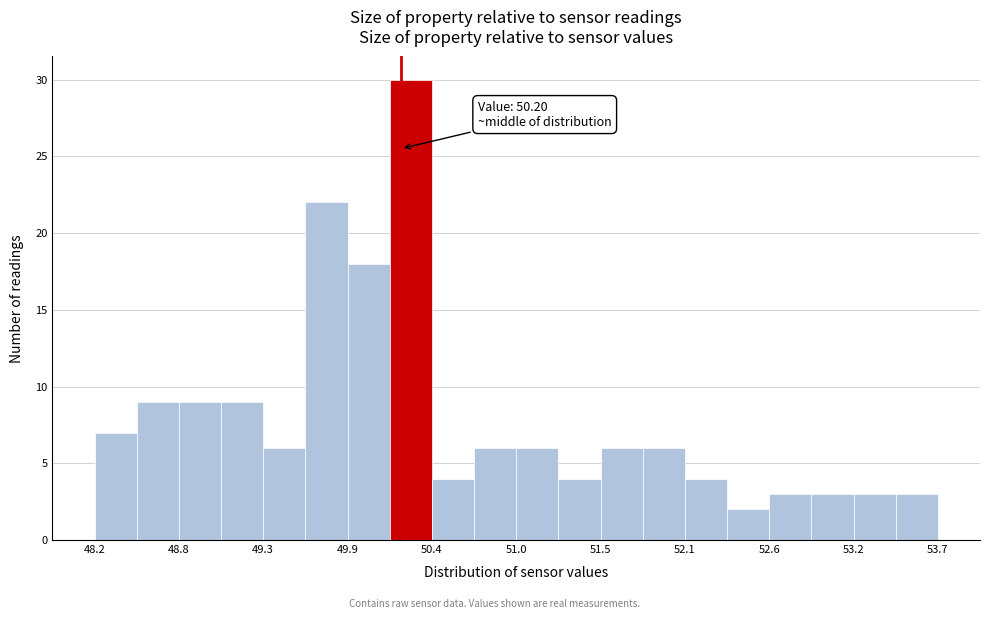

Around what value on the x-axis is the tallest bar? Give the approximate position of its centre, as read against the axis.

50.3